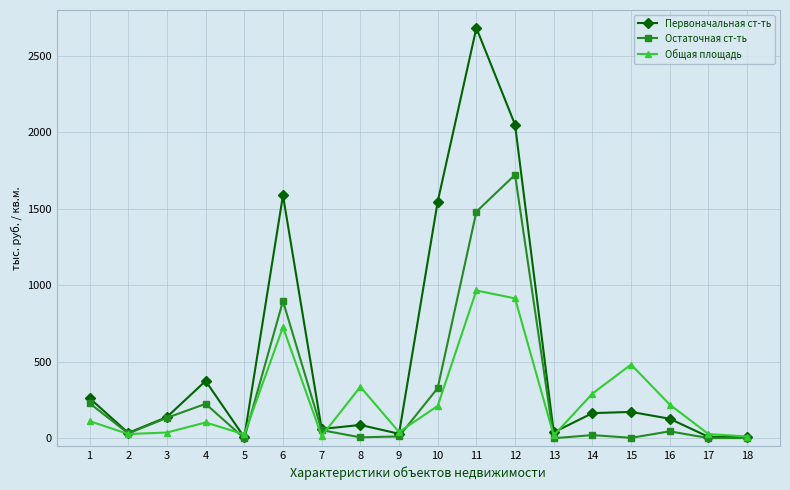

The value of Первоначальная ст-ть at 13 is 38.5. True or false?

True